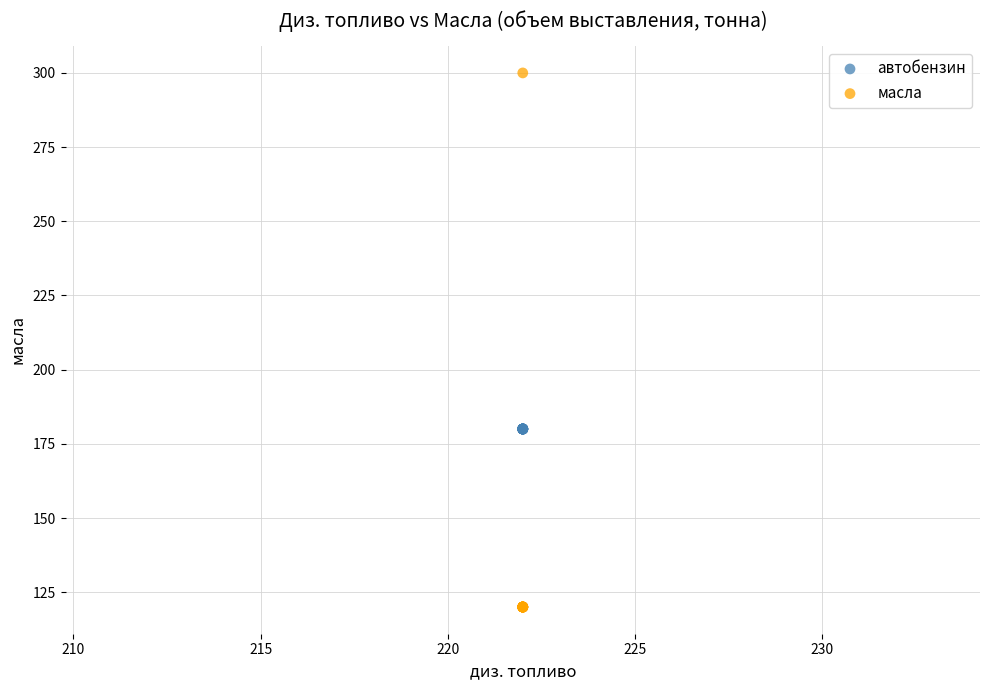

Which series reaches the minimum Y coordinate?

масла